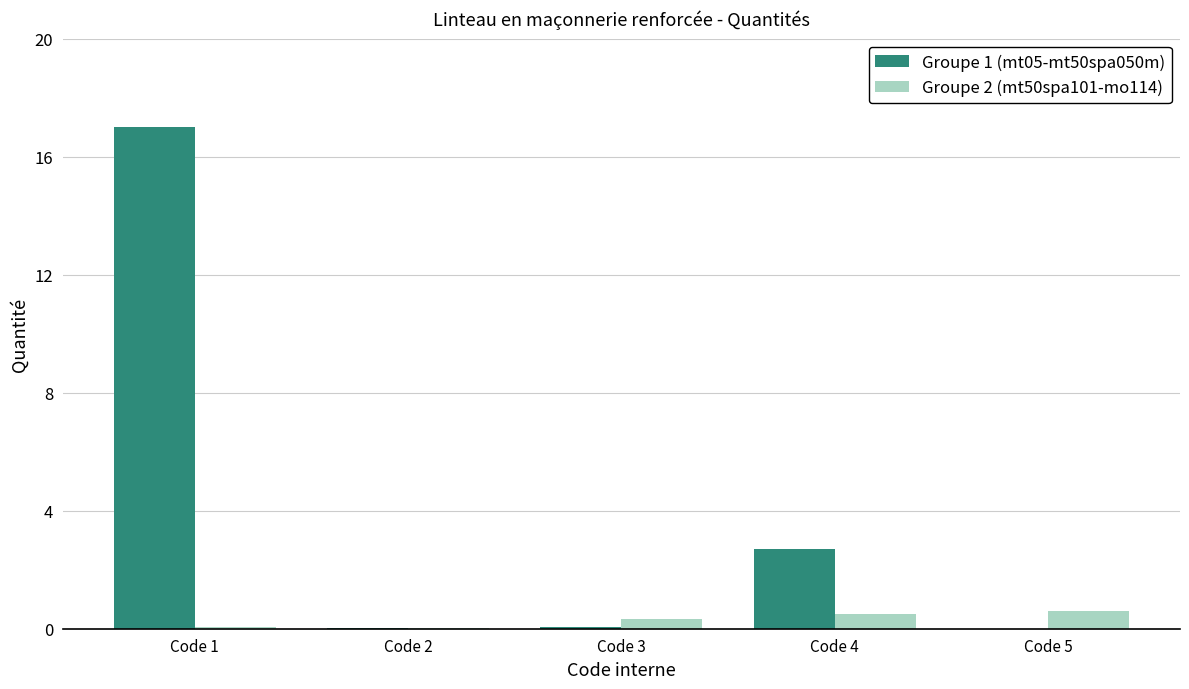

True or false: Groupe 2 (mt50spa101-mo114) has a value of 0.3 at Code 3.

True